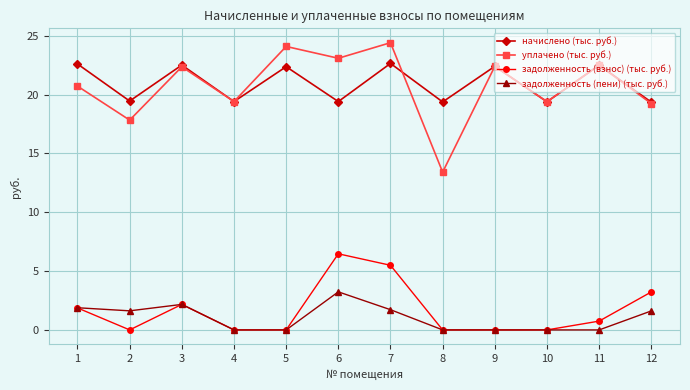

At which category is the sum across all series the highest?

7